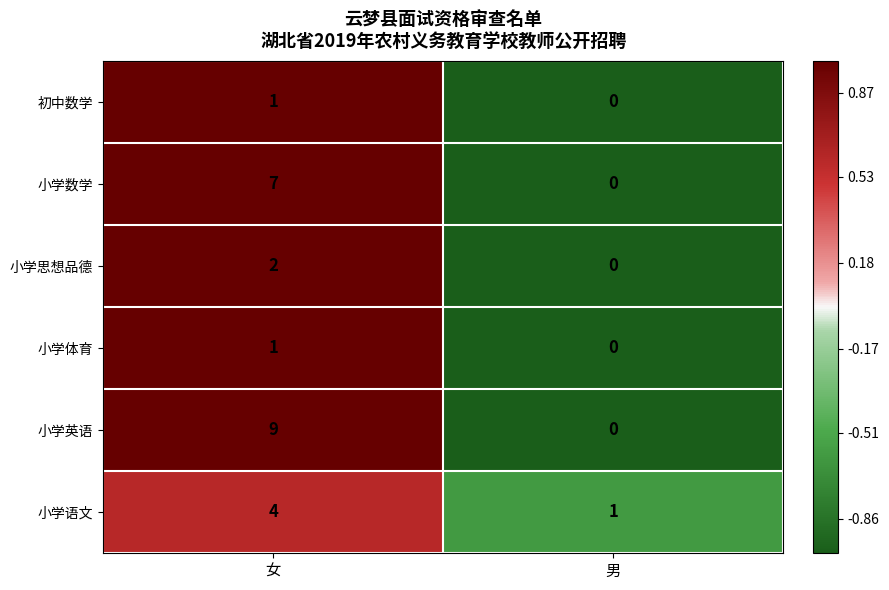

Is it true that 小学数学 equals -4 at 男?

False